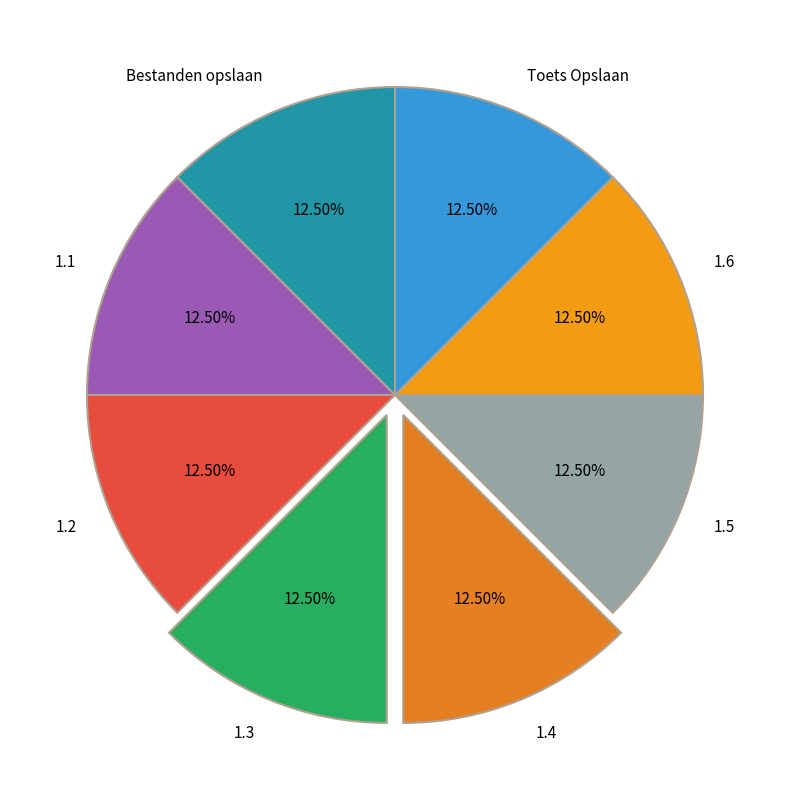

Combined, do Toets Opslaan and 1.3 account for over 50%?

No